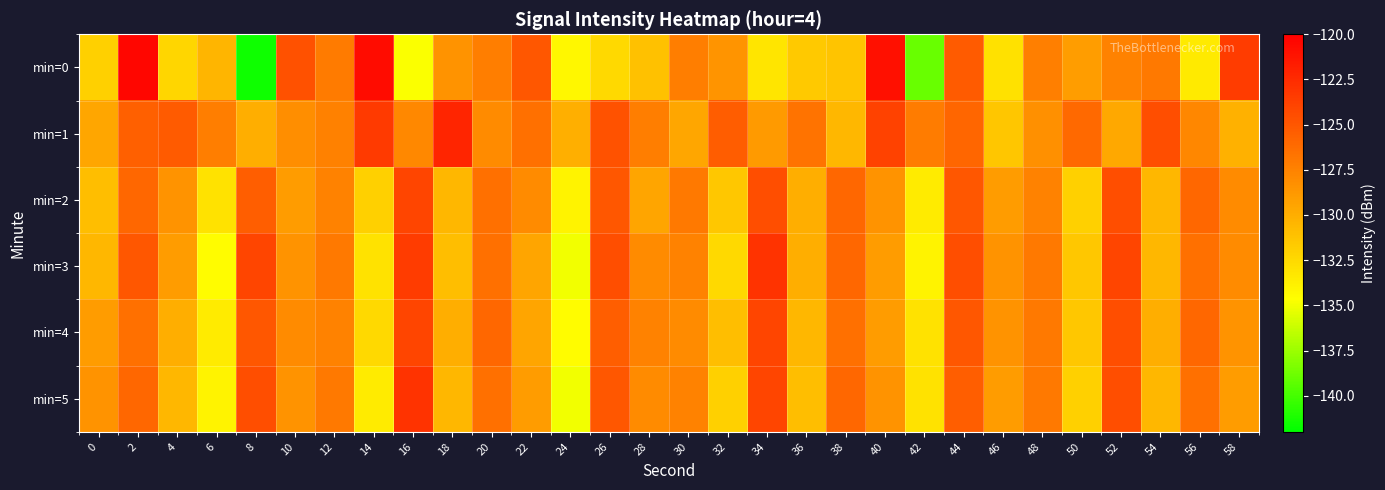

Between 14 and 58, which series saw the biggest shift?

min=1